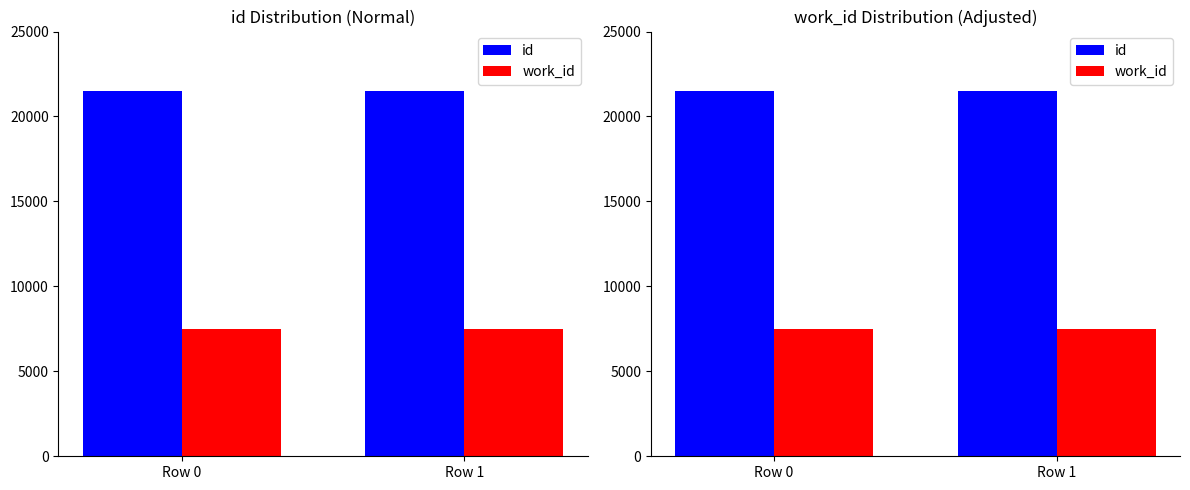

The value of work_id at Row 0 is 7507. True or false?

True